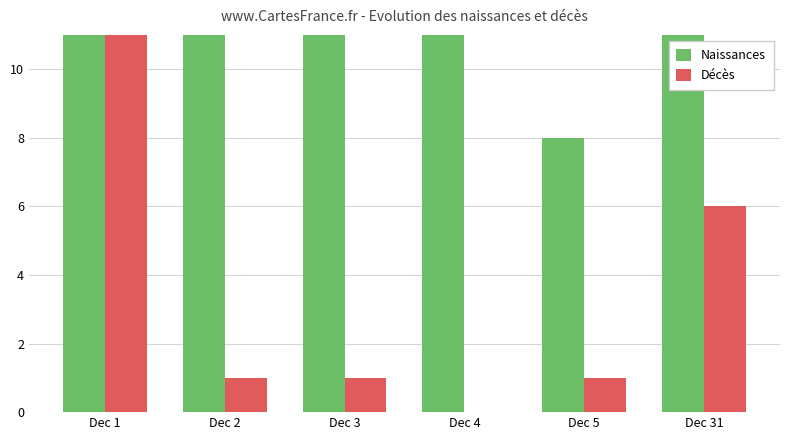

Which series has the largest range (max minus min)?

Naissances